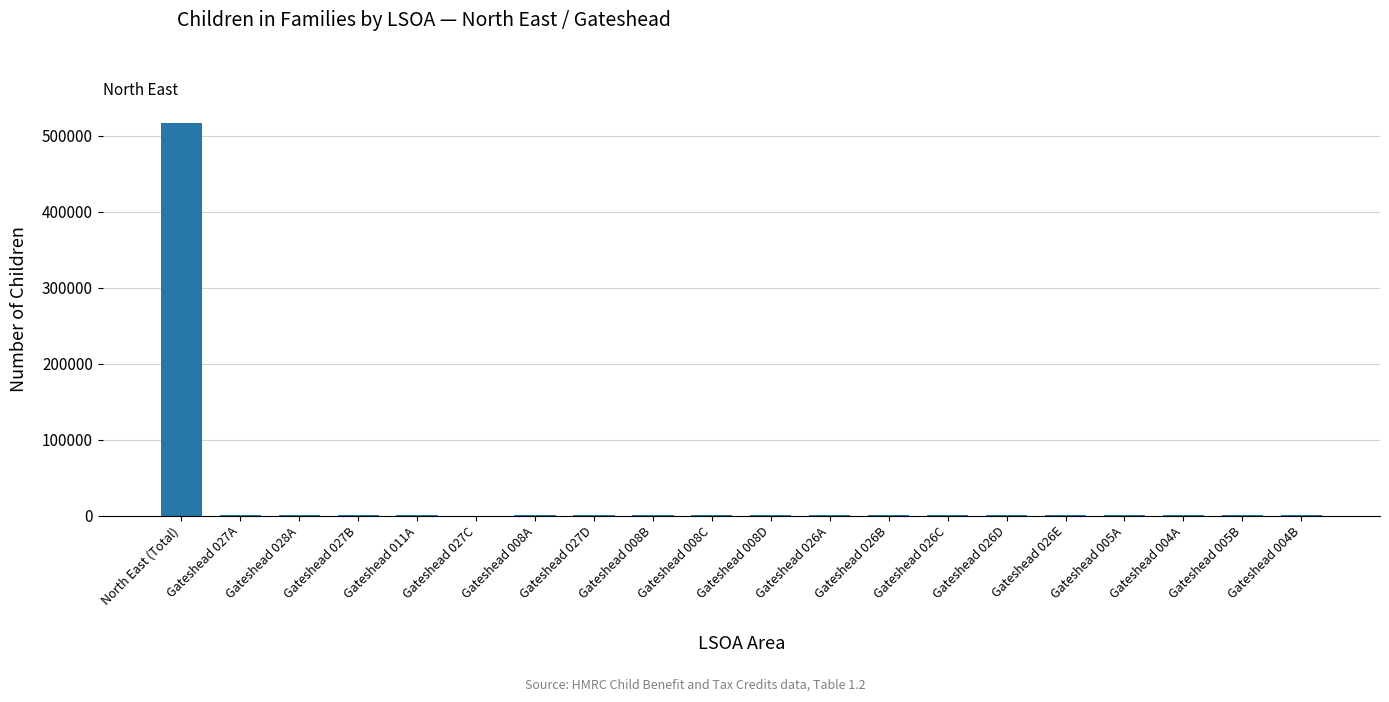

How many data points does each series have?

20